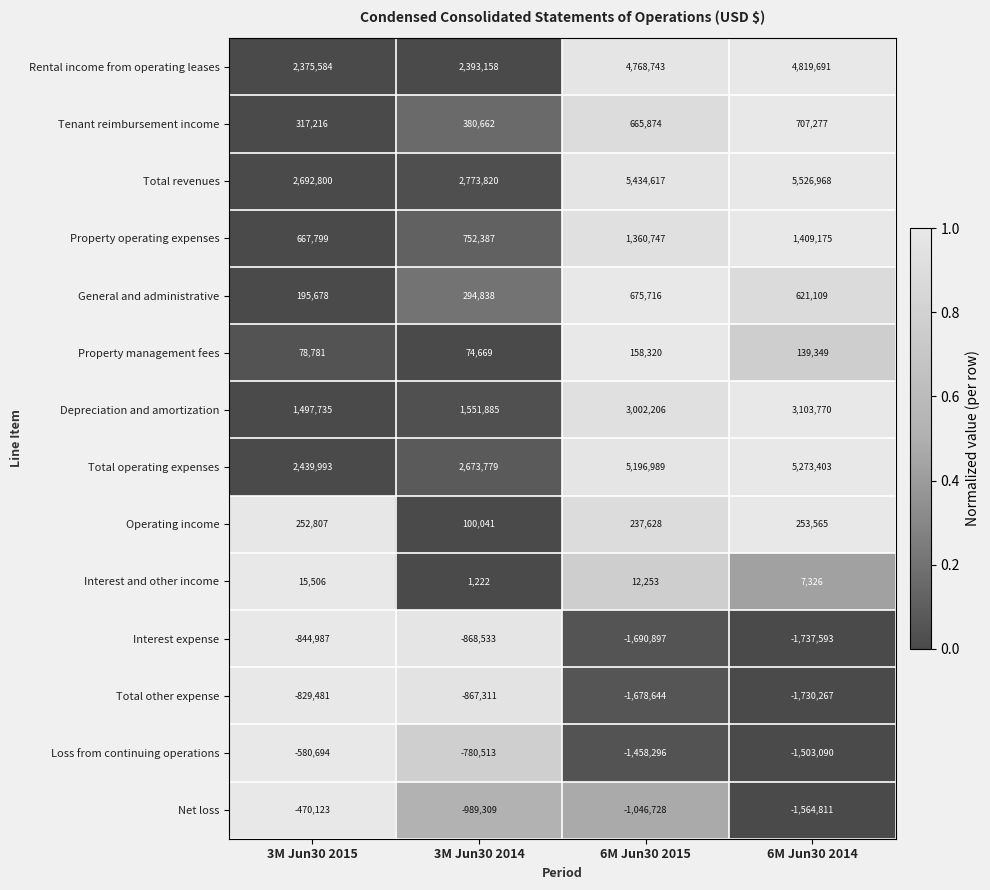

Count the number of data series in this chart.

14